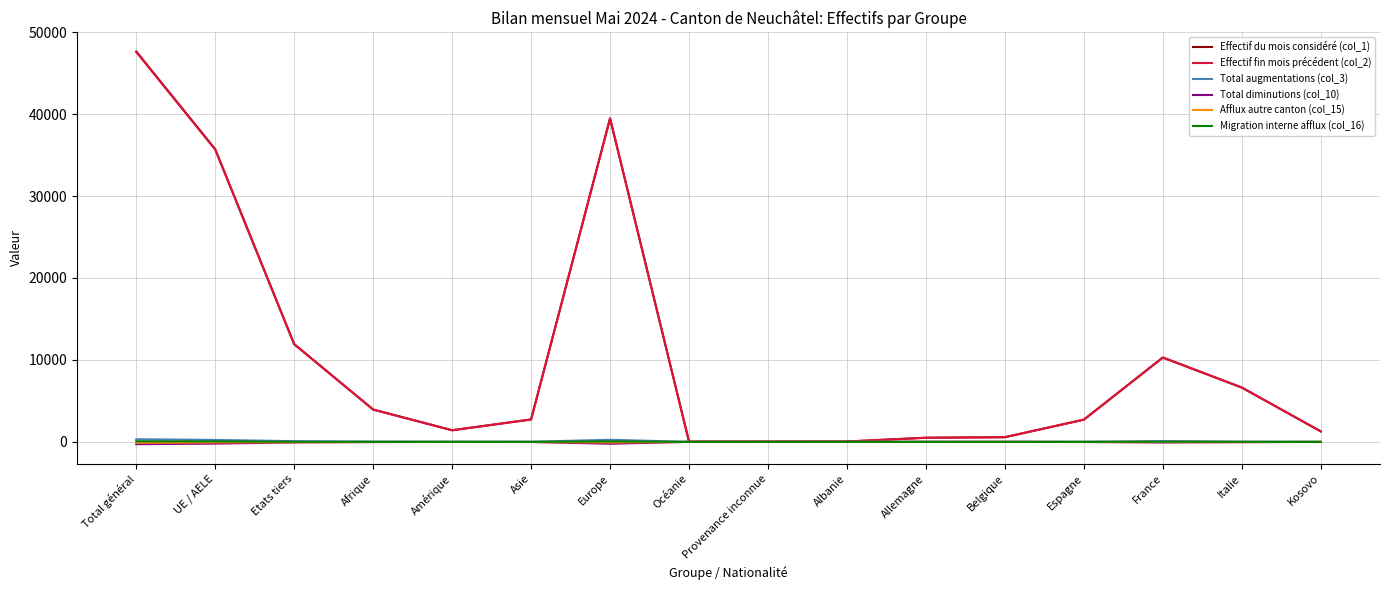

At which category is the sum across all series the highest?

Total général